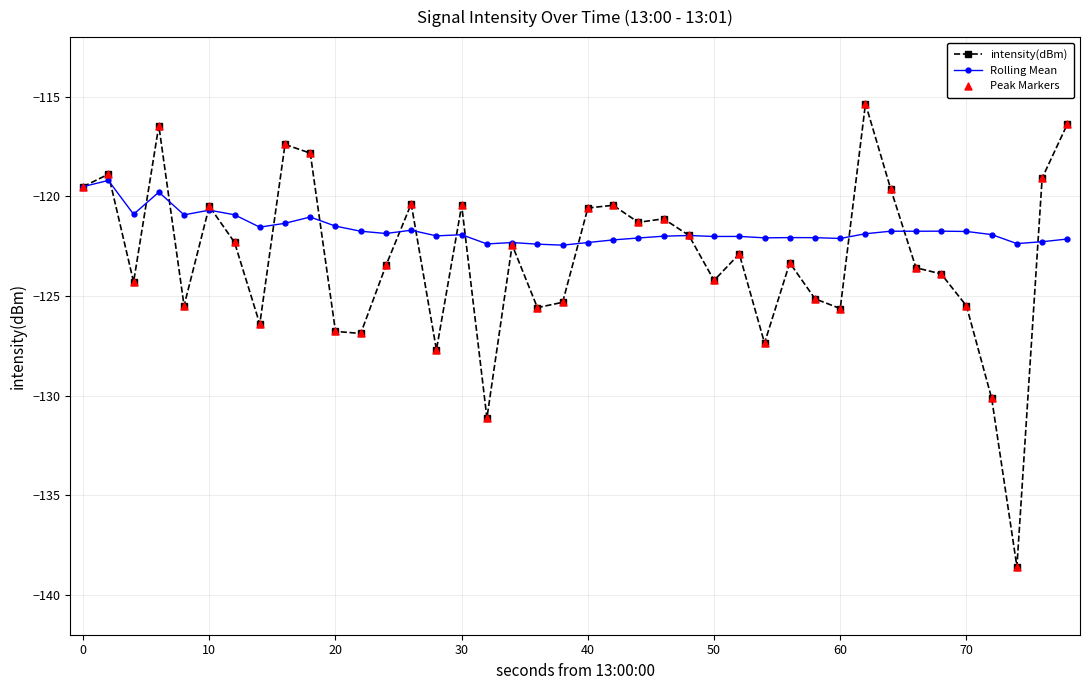

Which series has the largest total across all categories?

Rolling Mean